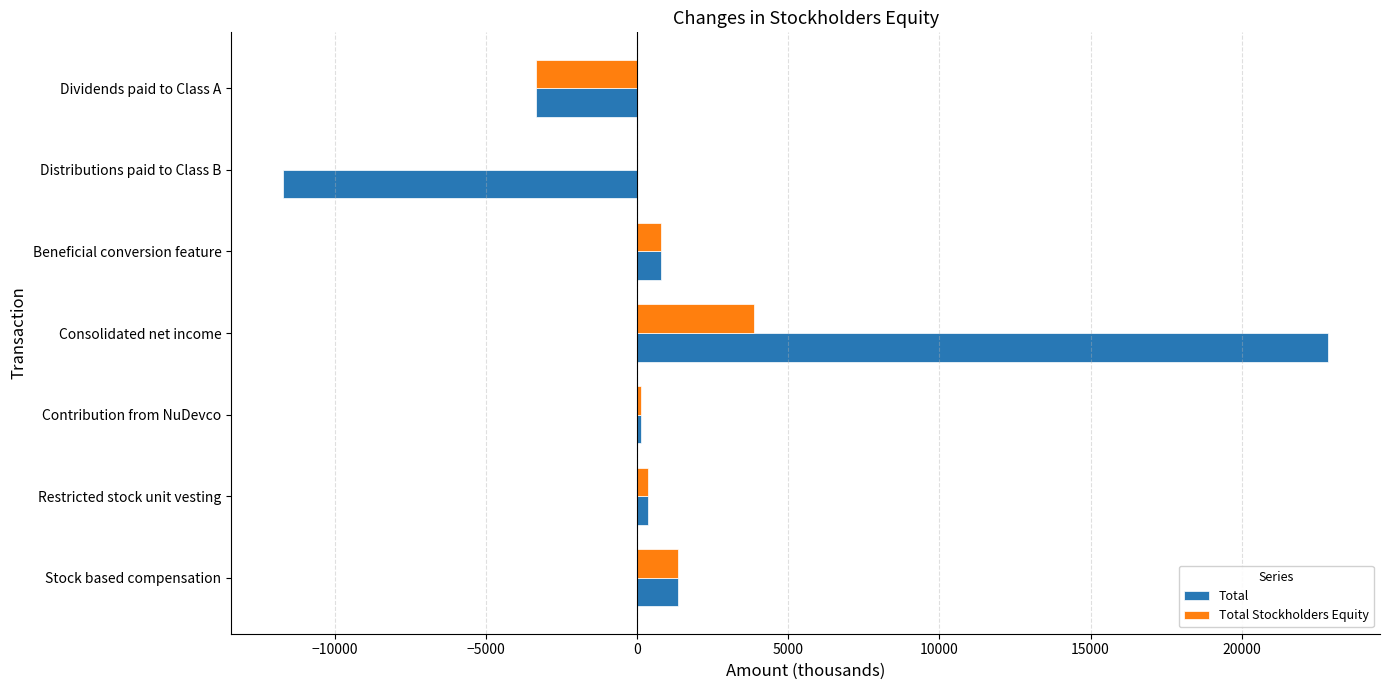

Does the chart contain stacked bars?

No